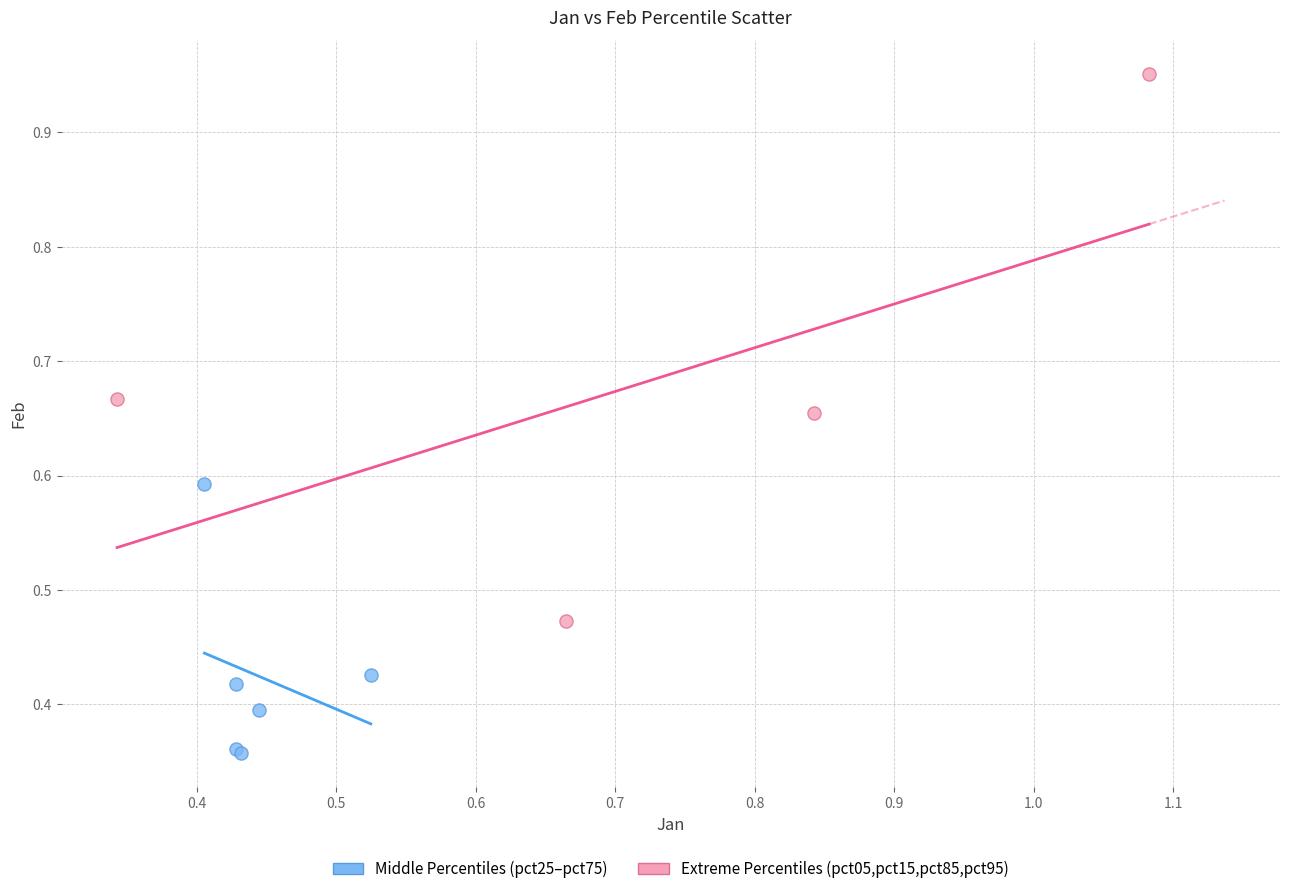

What are all the series names shown in the legend?

Middle Percentiles (pct25–pct75), Extreme Percentiles (pct05,pct15,pct85,pct95)